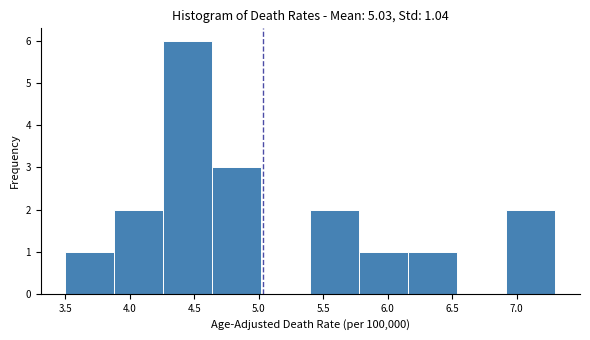

Reading left to right, list every bar in this chart as the range it spans on the x-axis followed by its height. Neither the bar edges nor the heights are printed on the chart, so give them approximately, as read against the axes.

3.50 to 3.88: 1
3.88 to 4.26: 2
4.26 to 4.64: 6
4.64 to 5.02: 3
5.02 to 5.40: 0
5.40 to 5.78: 2
5.78 to 6.16: 1
6.16 to 6.54: 1
6.54 to 6.92: 0
6.92 to 7.30: 2